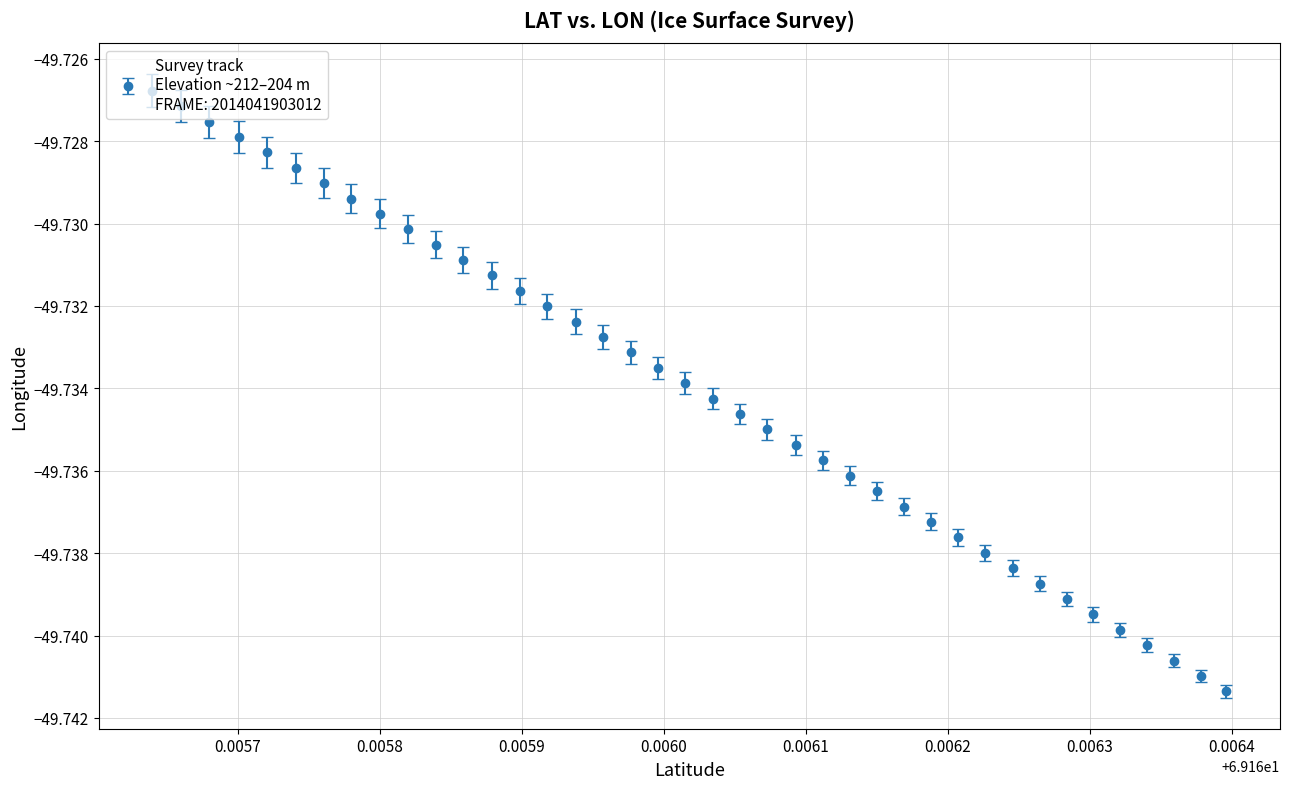

True or false: the data has more than 2 interior local peaks.

False